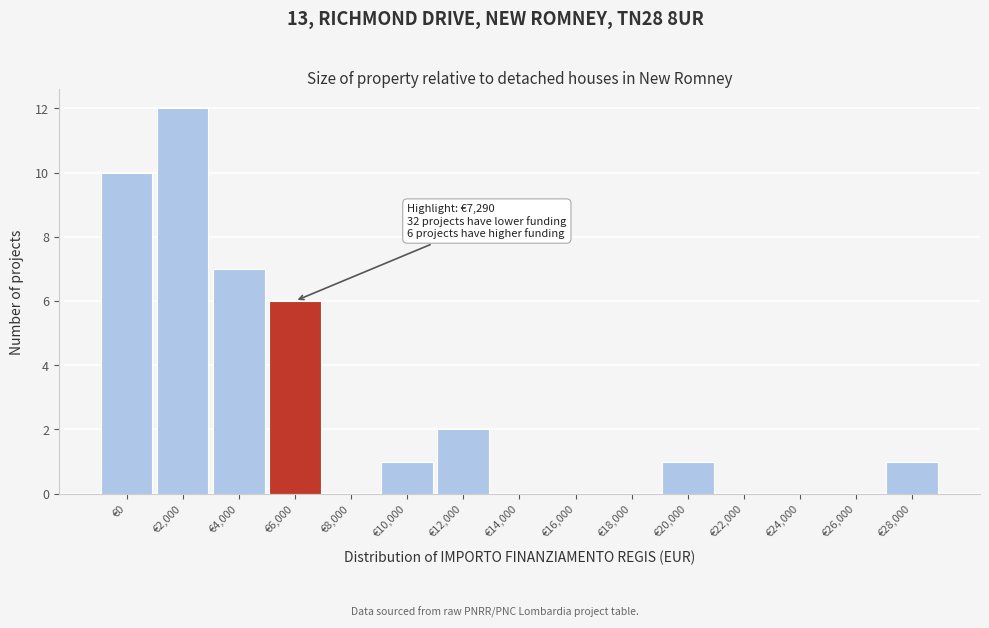

Reading right to left, list all the values displayed in this chart.

€28,000=1	€26,000=0	€24,000=0	€22,000=0	€20,000=1	€18,000=0	€16,000=0	€14,000=0	€12,000=2	€10,000=1	€8,000=0	€6,000=6	€4,000=7	€2,000=12	€0=10